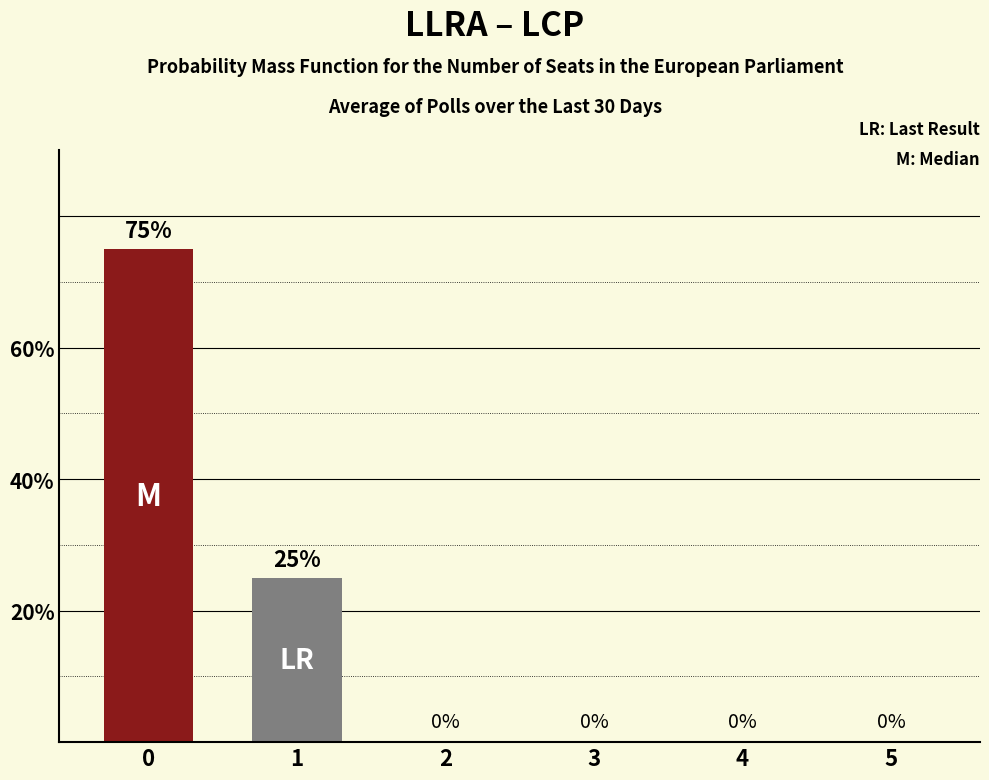

Which series changed the most between 0 and 2?

Median